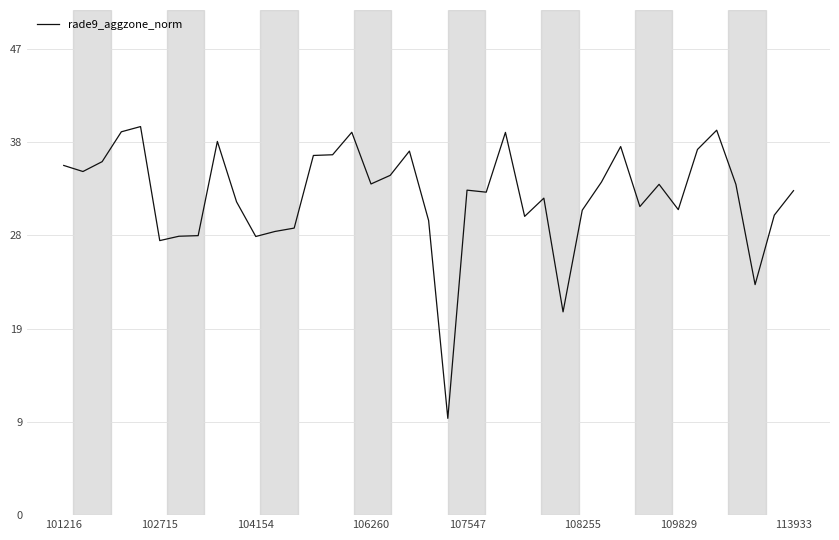

Is this an area chart (filled region under the line)?

No